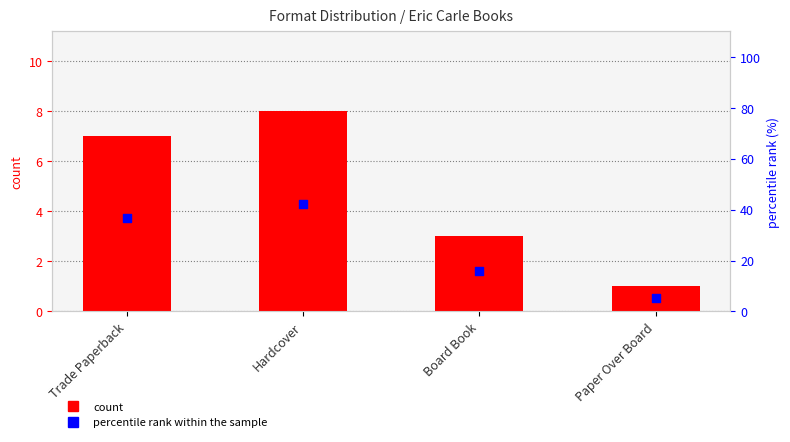

Which series reaches the maximum Y coordinate?

percentile rank within the sample